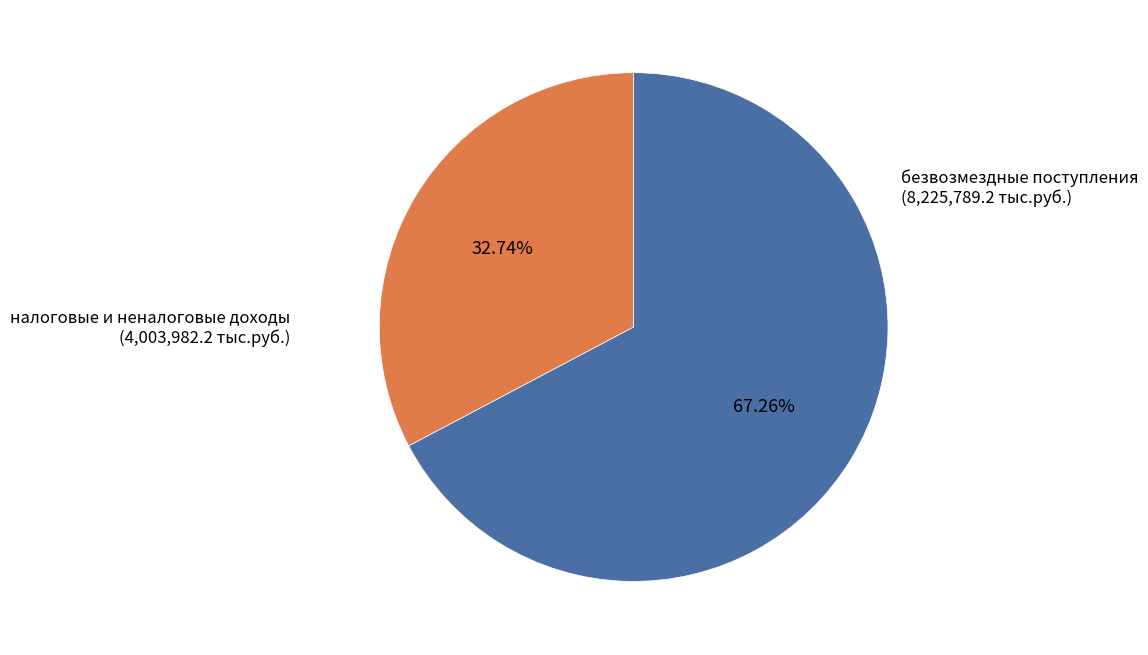

What is the total percentage of налоговые и неналоговые доходы and безвозмездные поступления?

100.0%